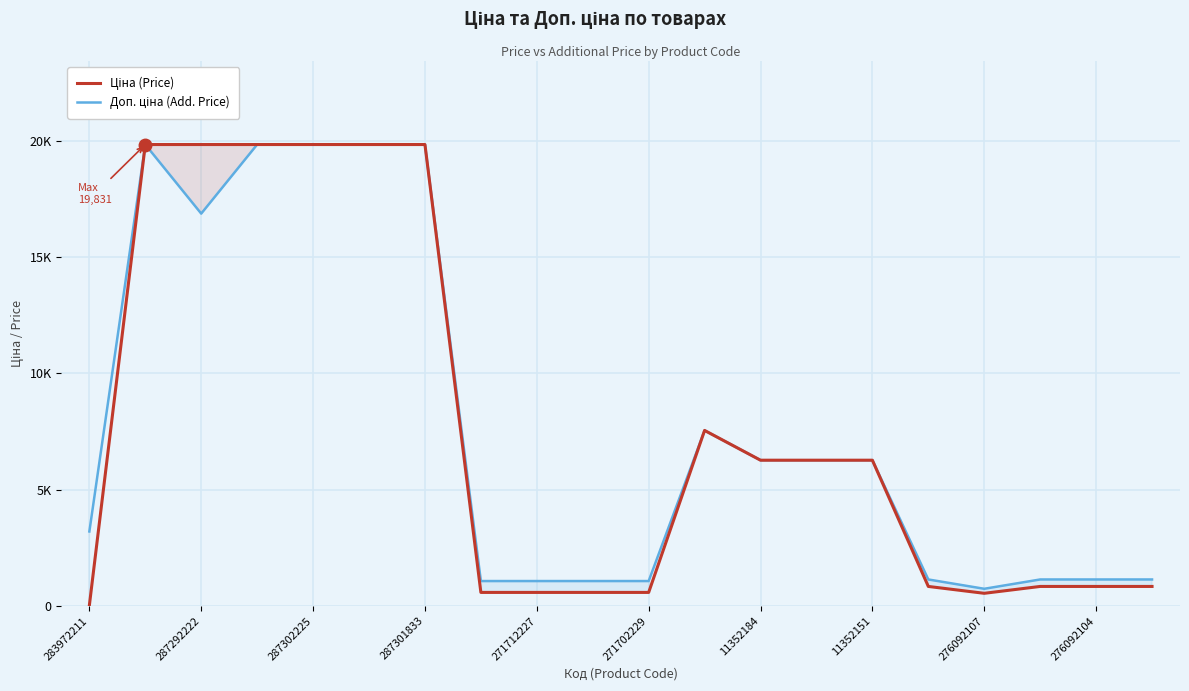

True or false: Доп. ціна (Add. Price) has a value of 594.3 at 271702229.

False